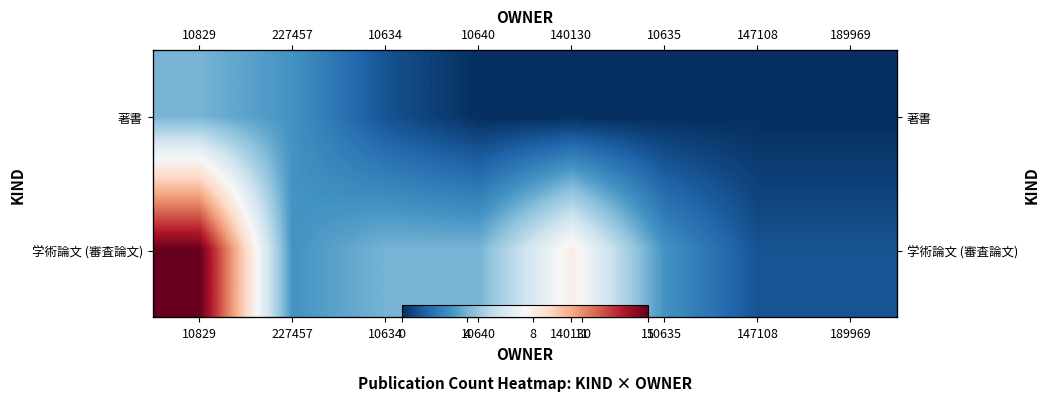

At which label does 学術論文 (審査論文) first exceed 4?

10829